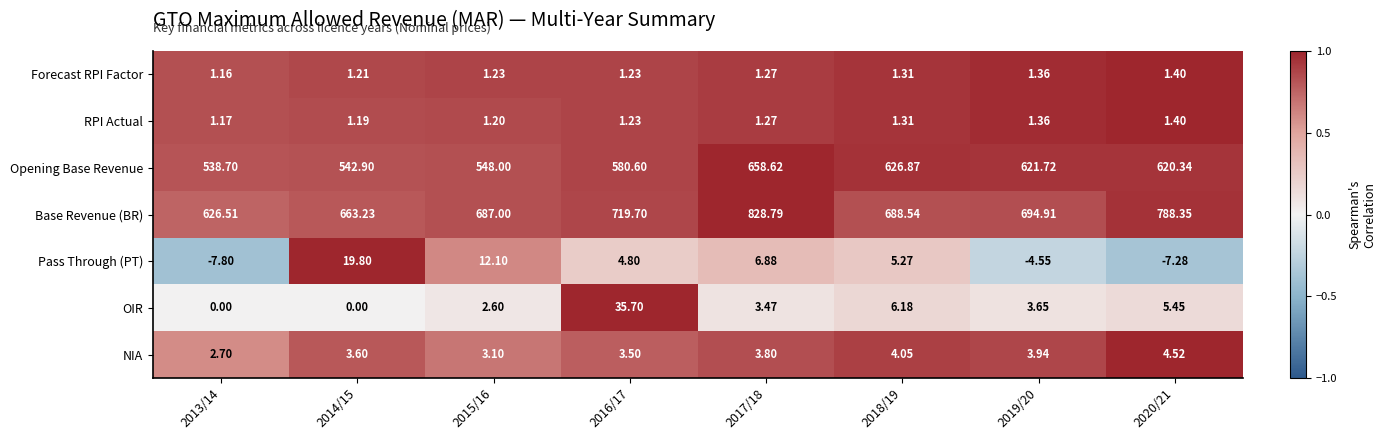

Which series changed the most between 2014/15 and 2015/16?

Base Revenue (BR)